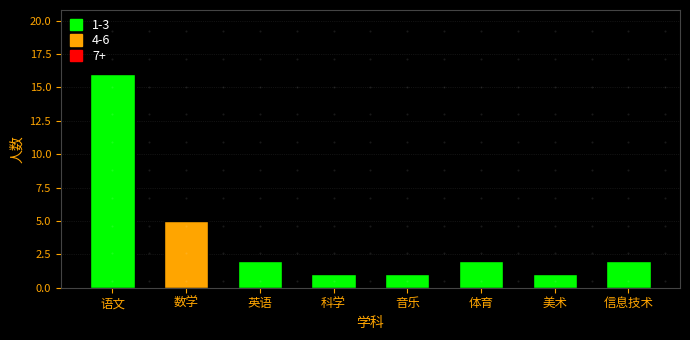

Reading right to left, what are all the values shown in this chart?

信息技术=2	美术=1	体育=2	音乐=1	科学=1	英语=2	数学=5	语文=16